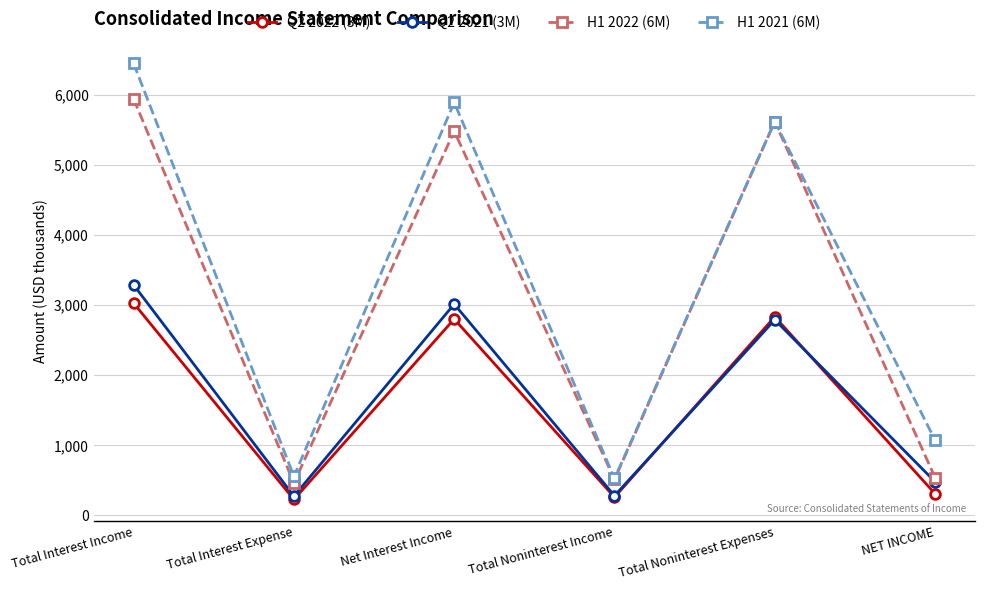

What are all the series names shown in the legend?

Q2 2022 (3M), Q2 2021 (3M), H1 2022 (6M), H1 2021 (6M)